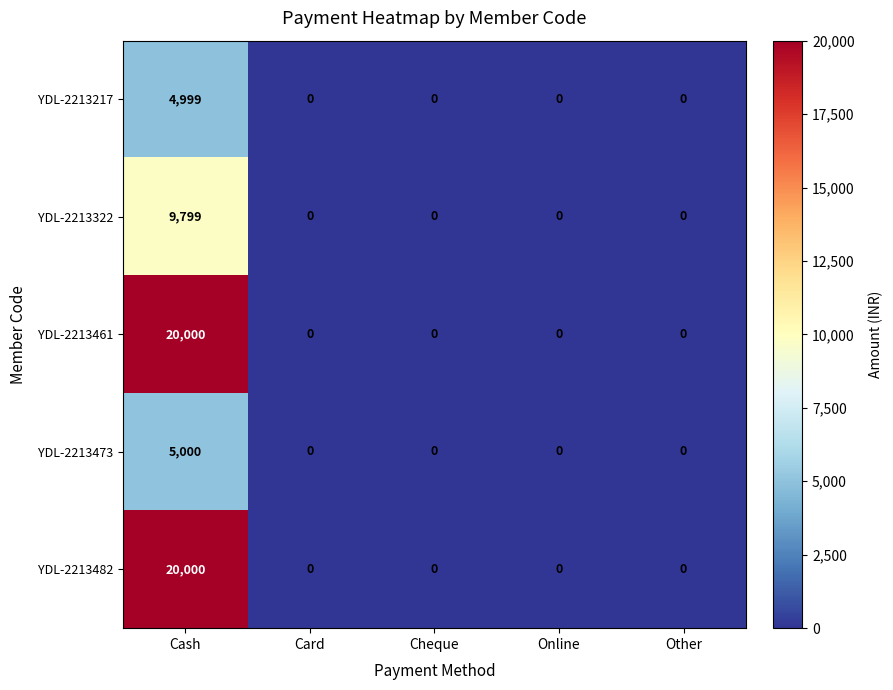

Which category has the highest value across all series?

Cash